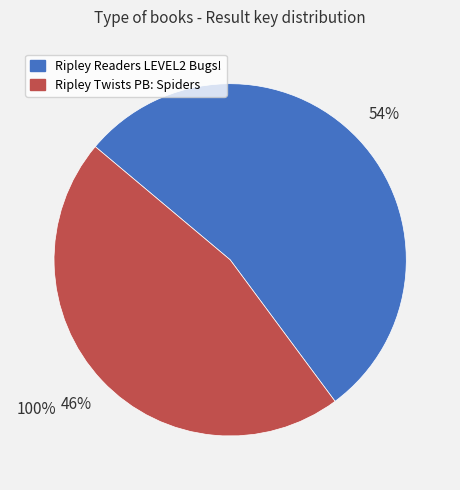

Does any single category account for the majority?

Yes